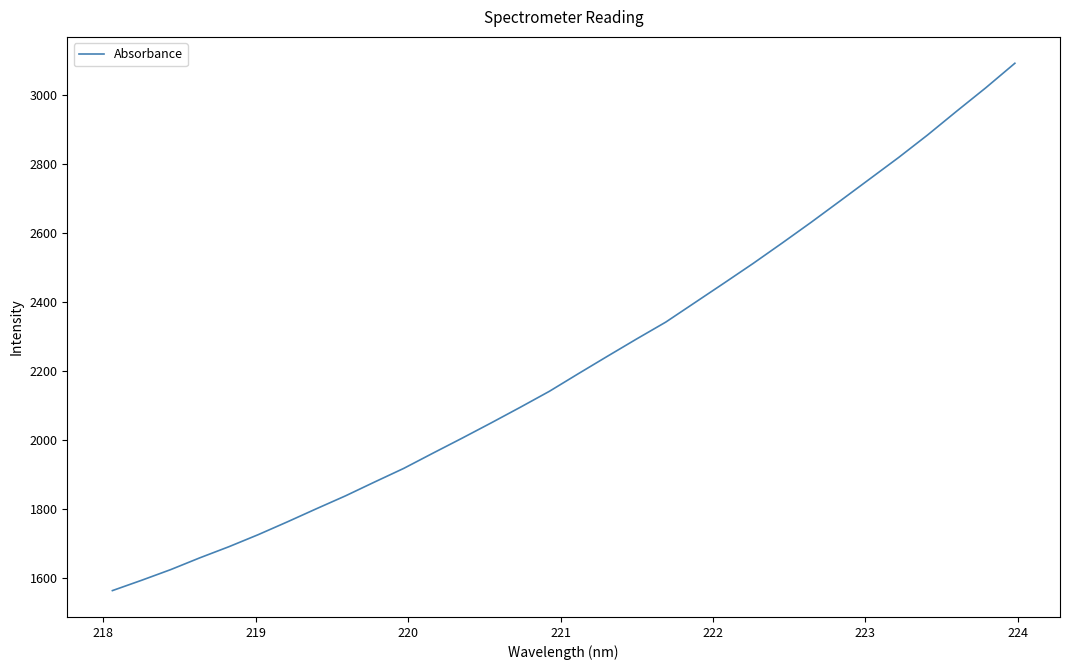

What is the smallest value displayed?

1563.0